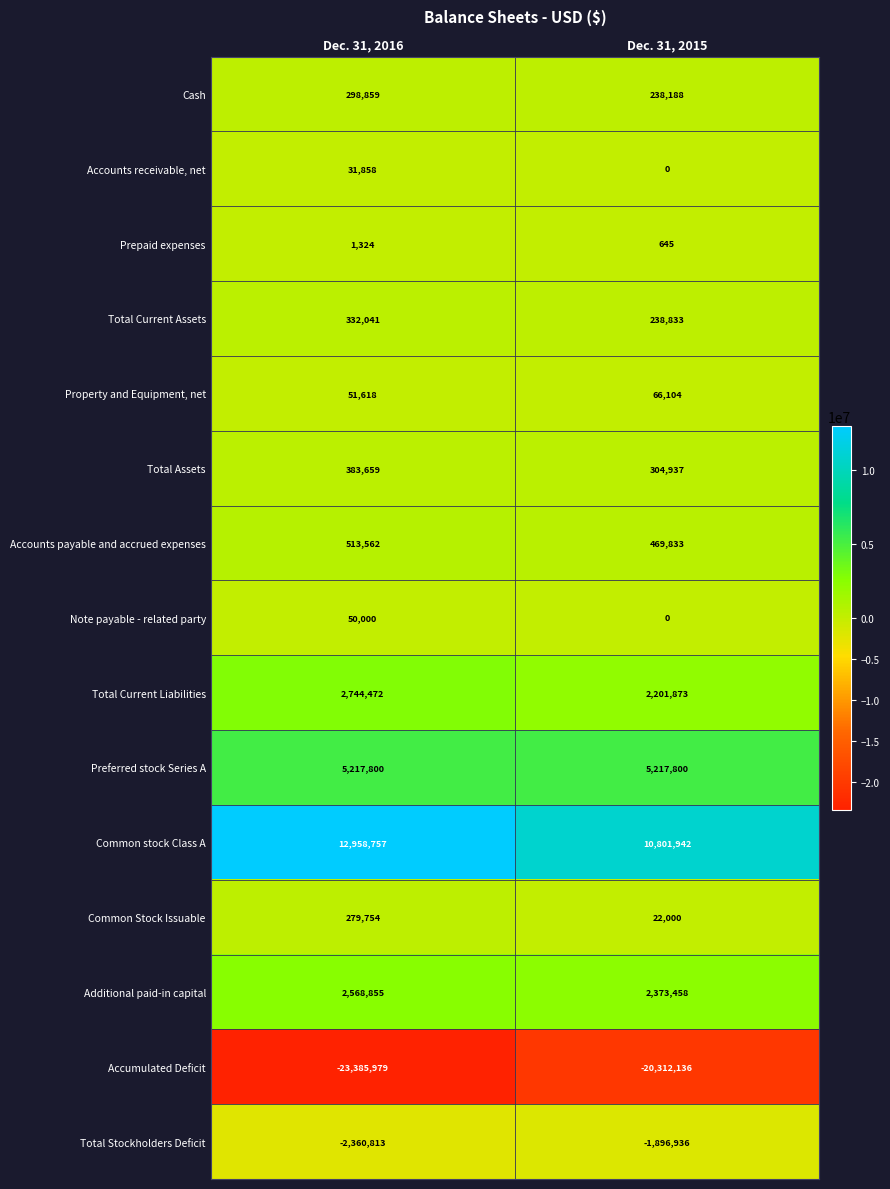

What is the average value of the Accounts payable and accrued expenses series?

491698